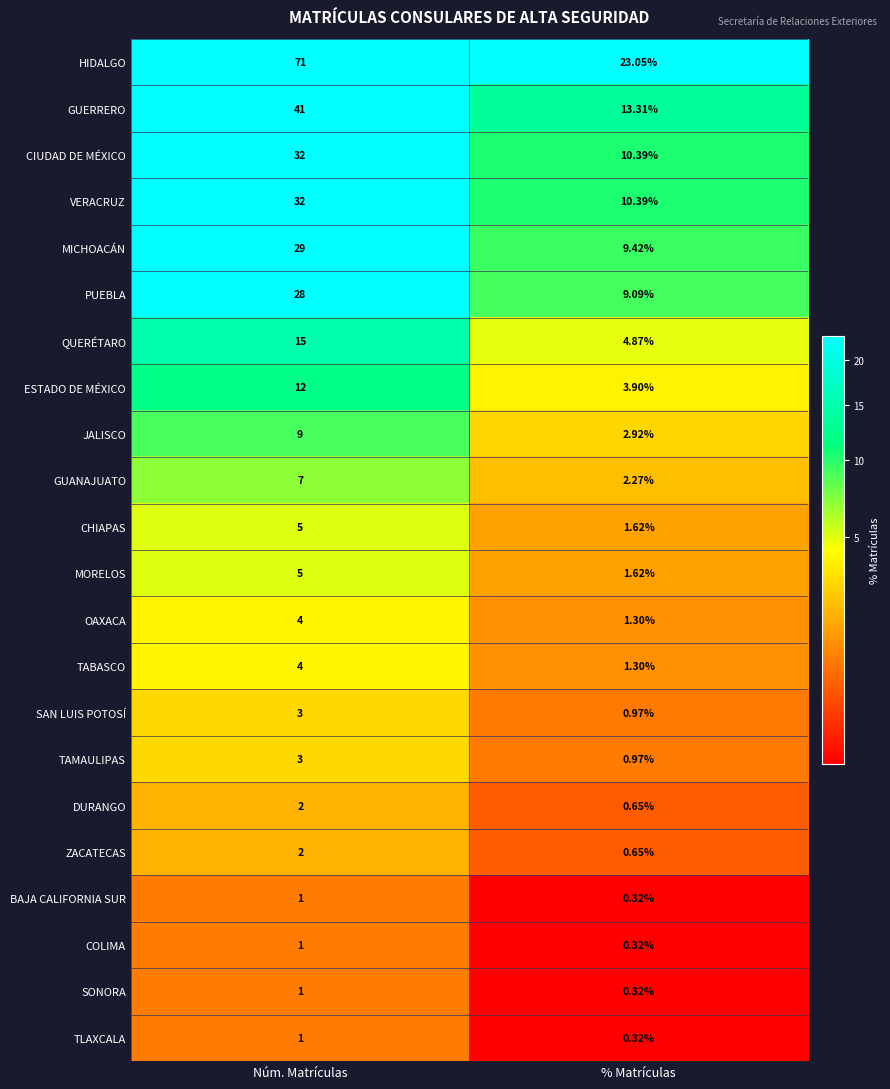

Which category has the highest value across all series?

Núm. Matrículas